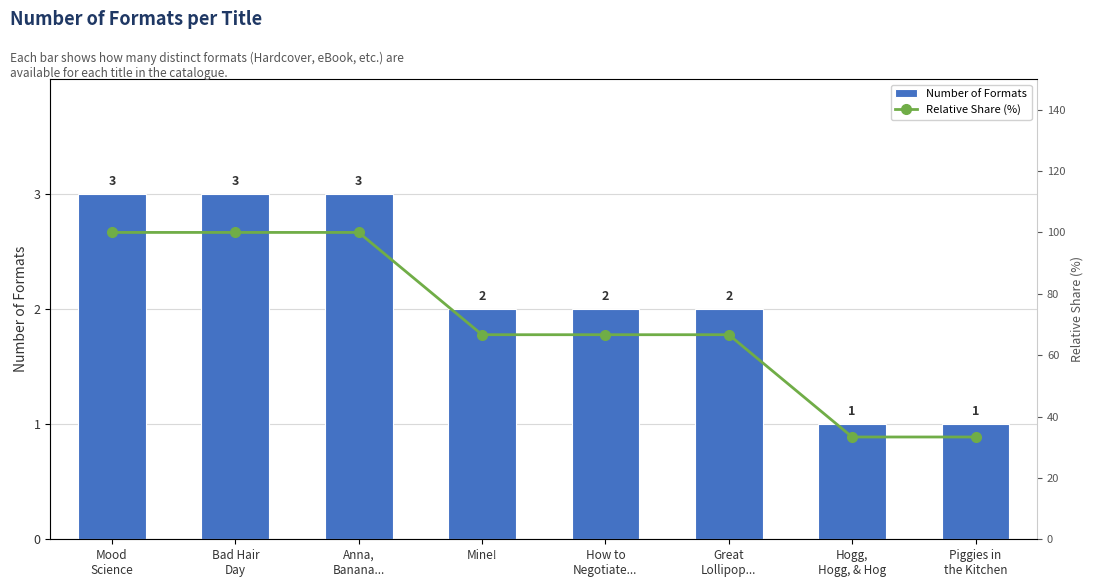

At which label is Number of Formats closest to 2?

Mine!